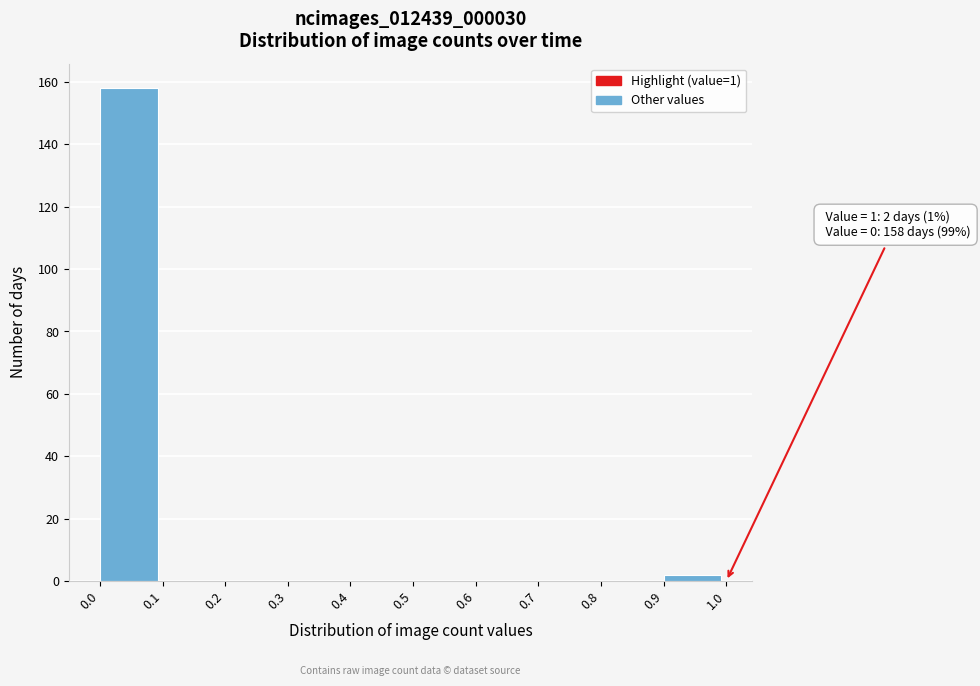

Over which range of the x-axis is the bar tallest?

0.0 to 0.1